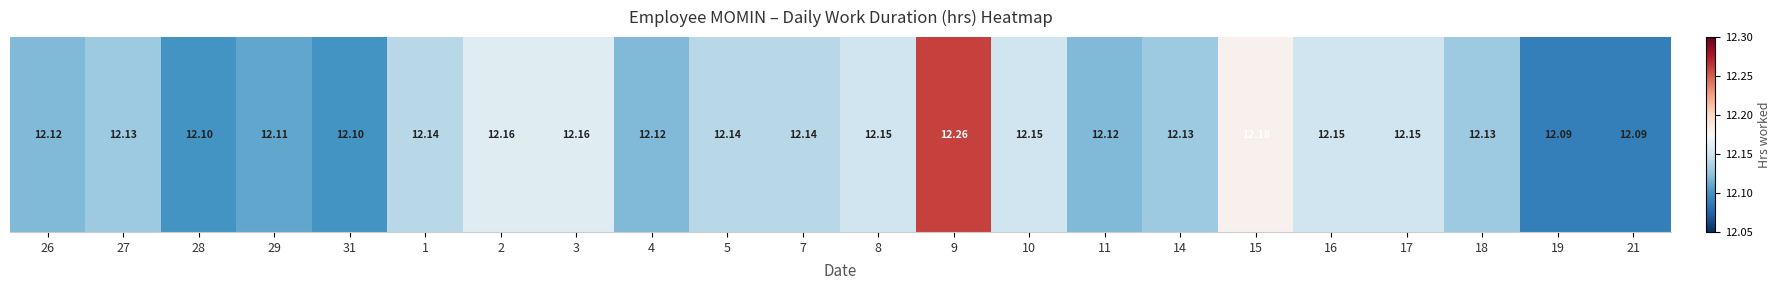

Between 19 and 7, which is larger?

7